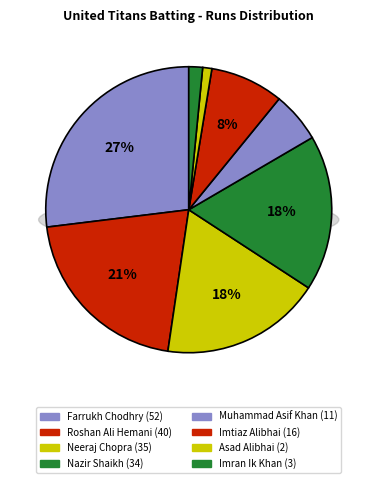

What percentage is the Nazir Shaikh slice, to the nearest percent?

18%